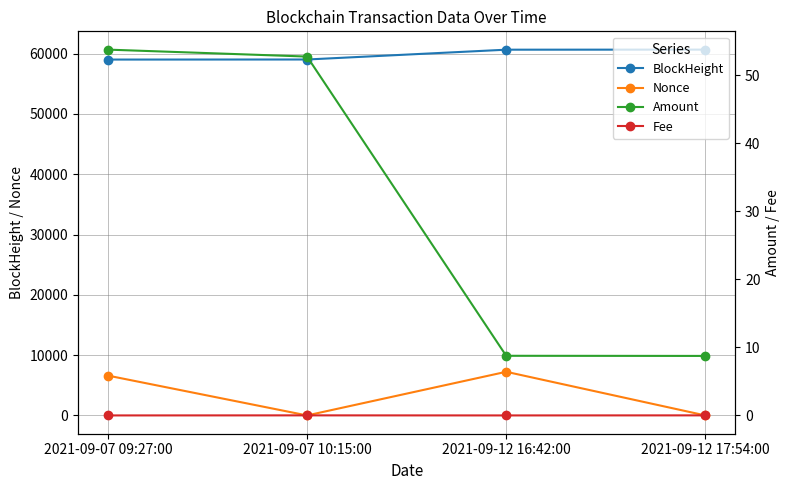

What are all the series names shown in the legend?

BlockHeight, Nonce, Amount, Fee